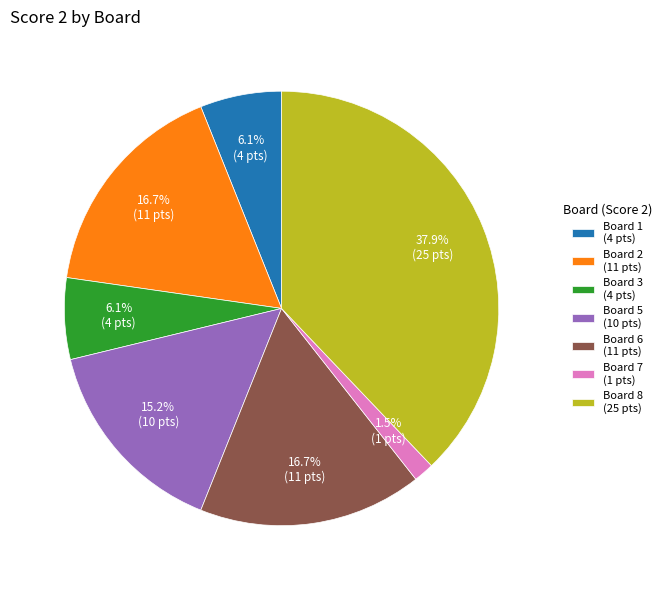

Which category has the biggest portion of the pie?

Board 8 (25 pts)